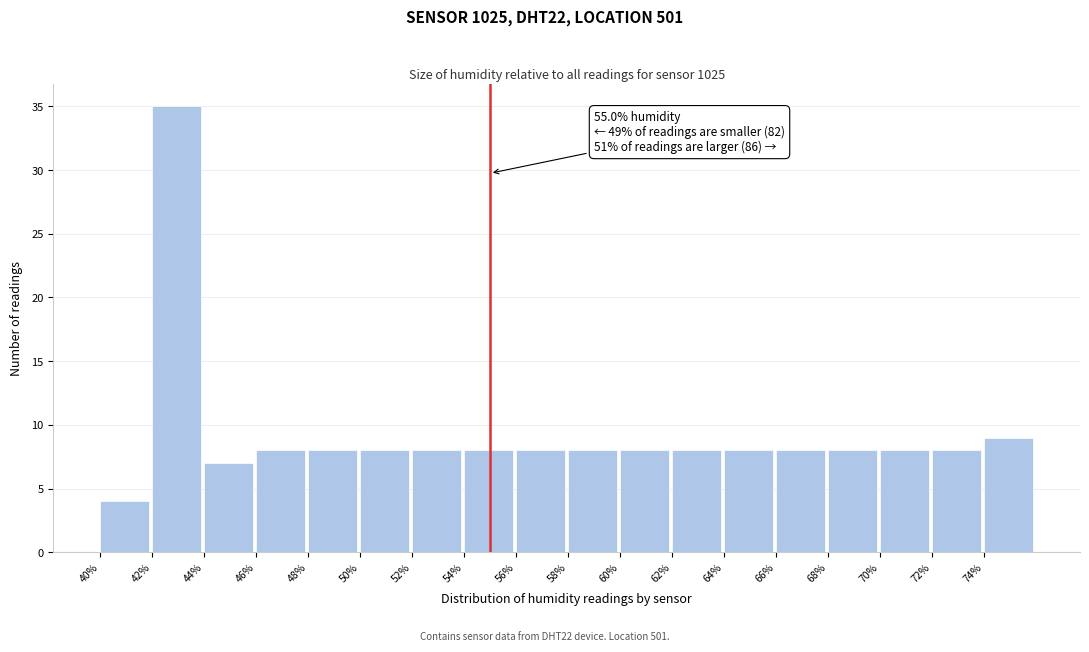

Over which range of the x-axis is the bar tallest?

42 to 44